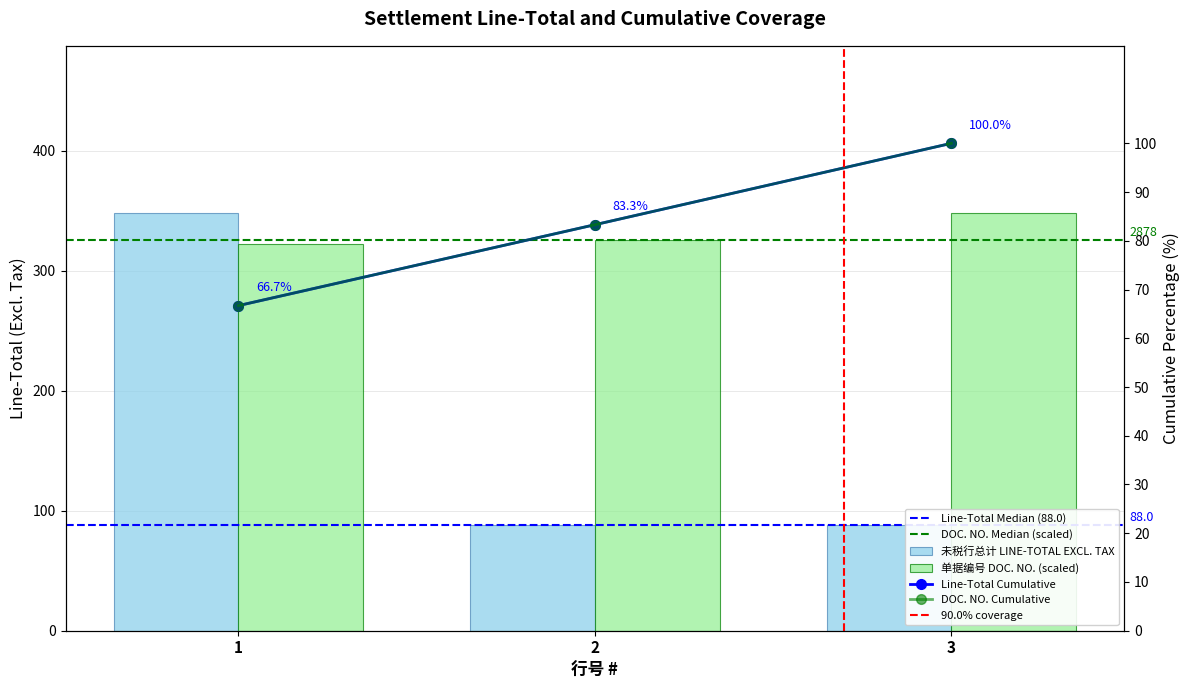

Approximately how many times larger is the value at 3 compared to 1?

0.3